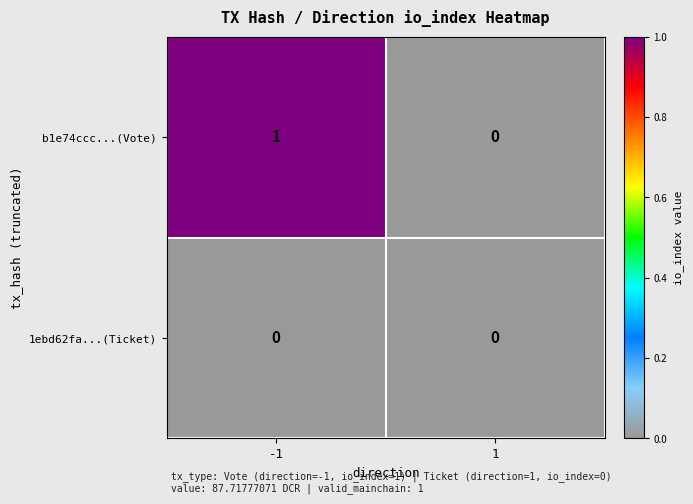

Which series has the largest range (max minus min)?

b1e74ccc...(Vote)